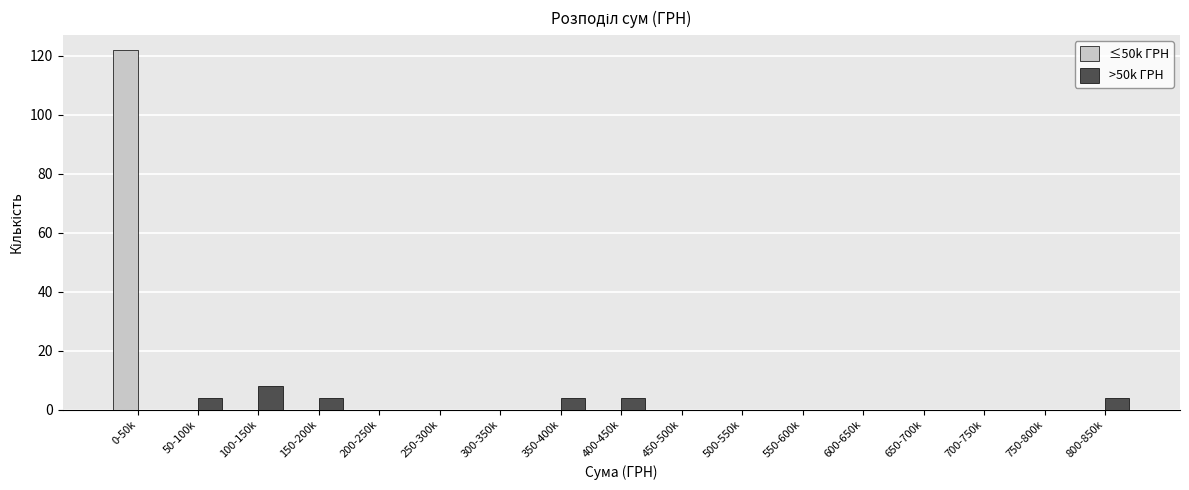

Which series has the largest total across all categories?

≤50k ГРН